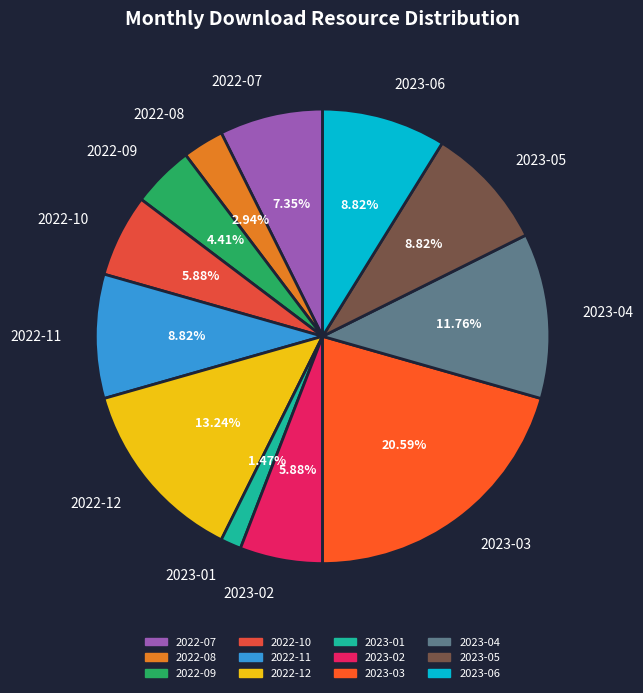

How many segments does this pie chart have?

12